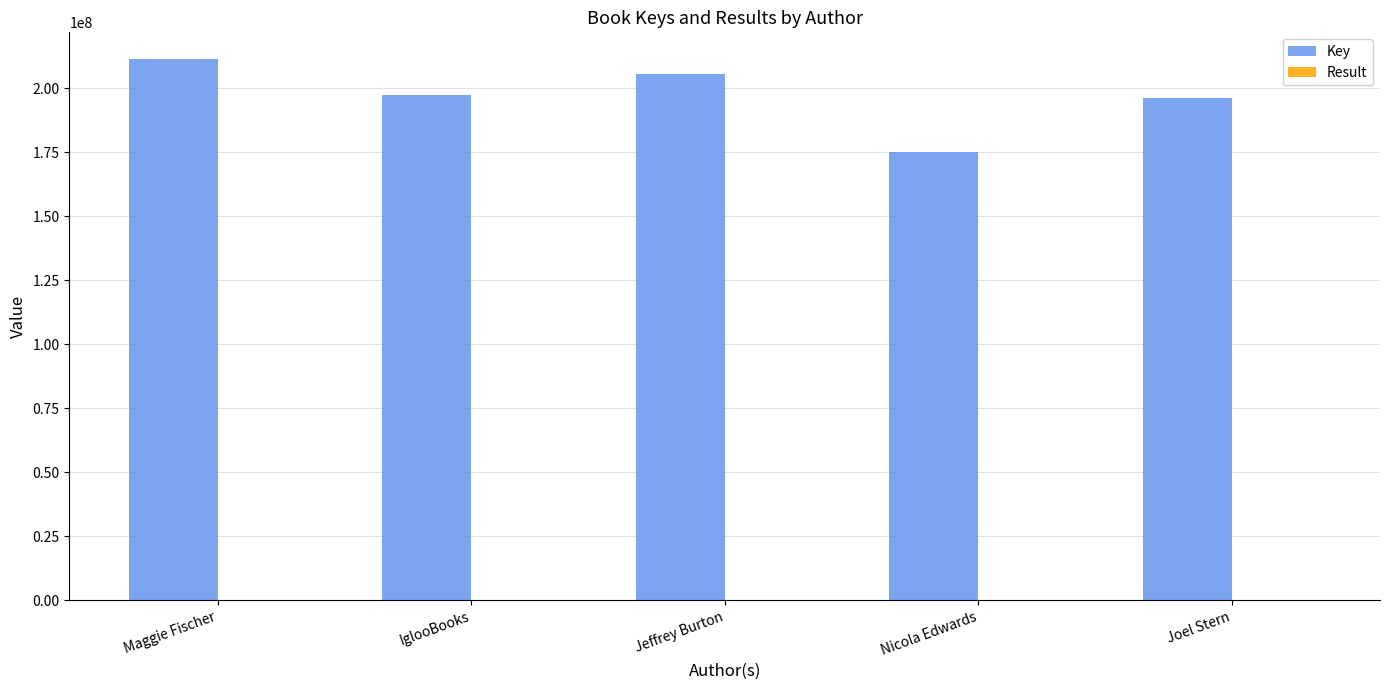

What is the greatest value displayed?

211326060